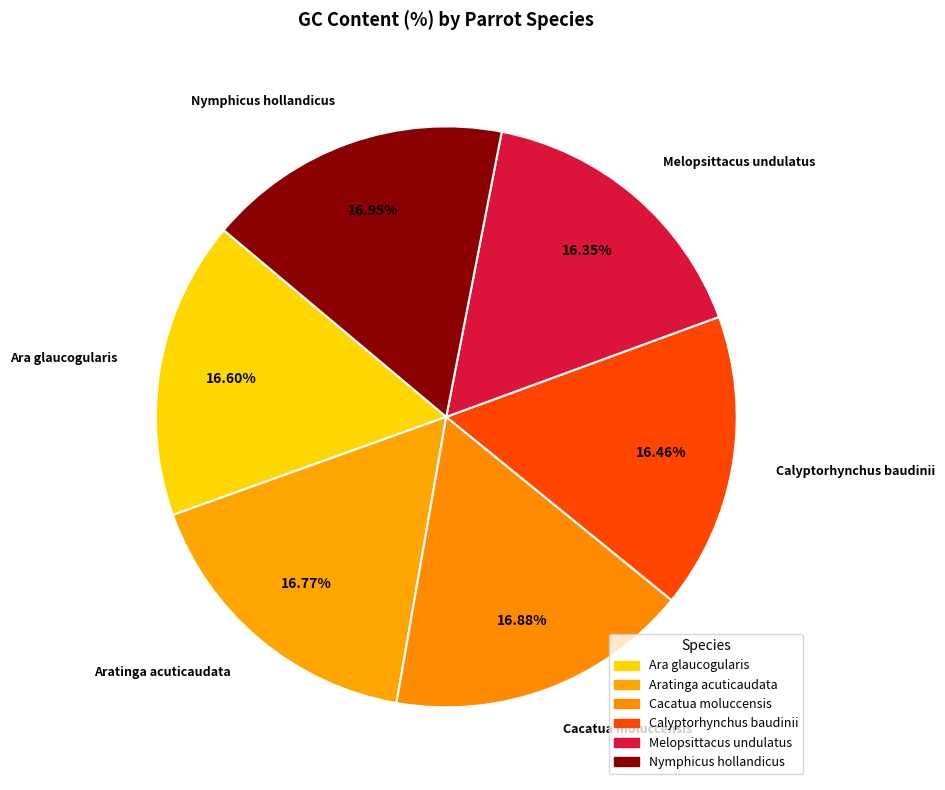

To the nearest percent, what is the difference between the largest and smallest slice percentages?

1%